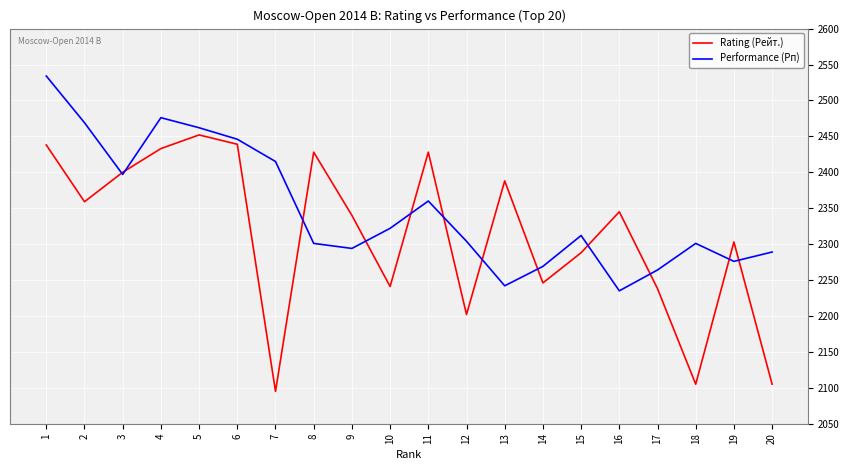

At 18, list the series in order from largest to smallest.

Performance (Рп), Rating (Рейт.)